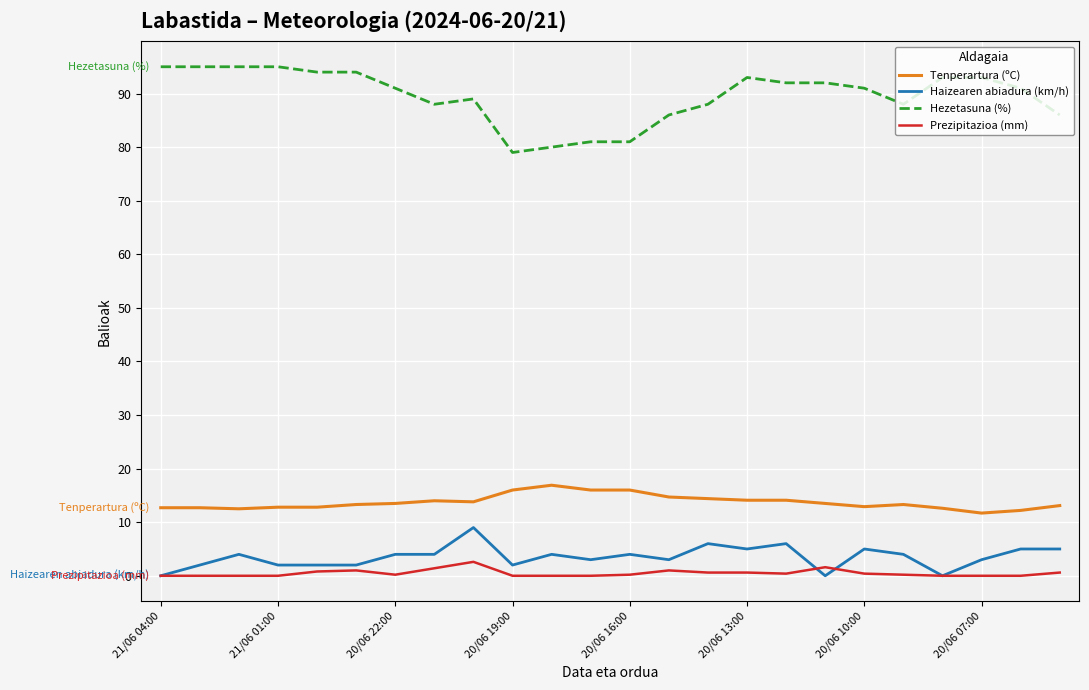

What is the minimum value for Tenperartura (ºC)?

11.7